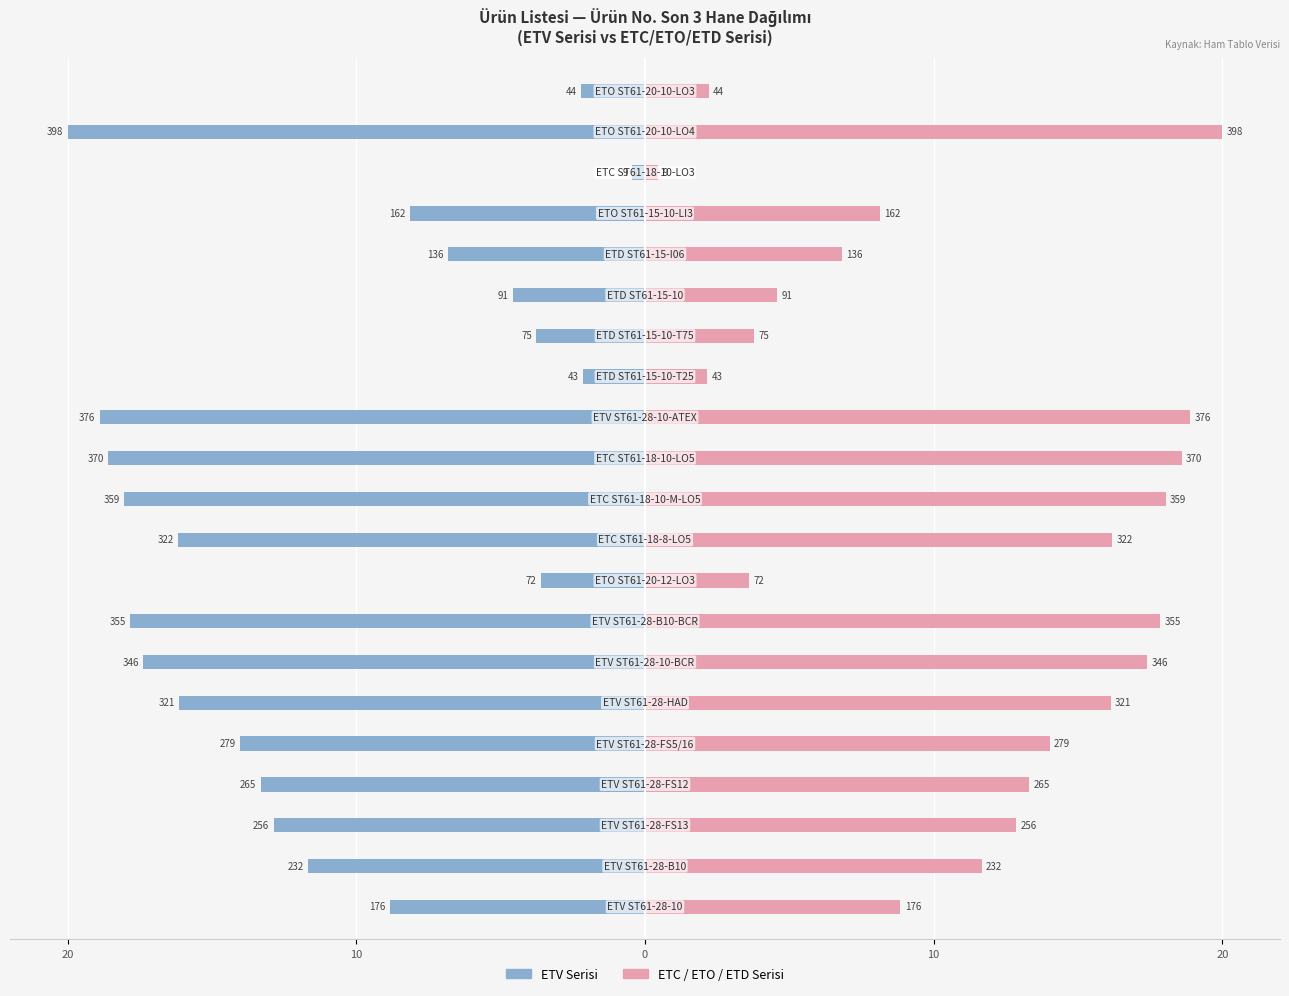

What are all the series names shown in the legend?

ETV Serisi, ETC/ETO/ETD